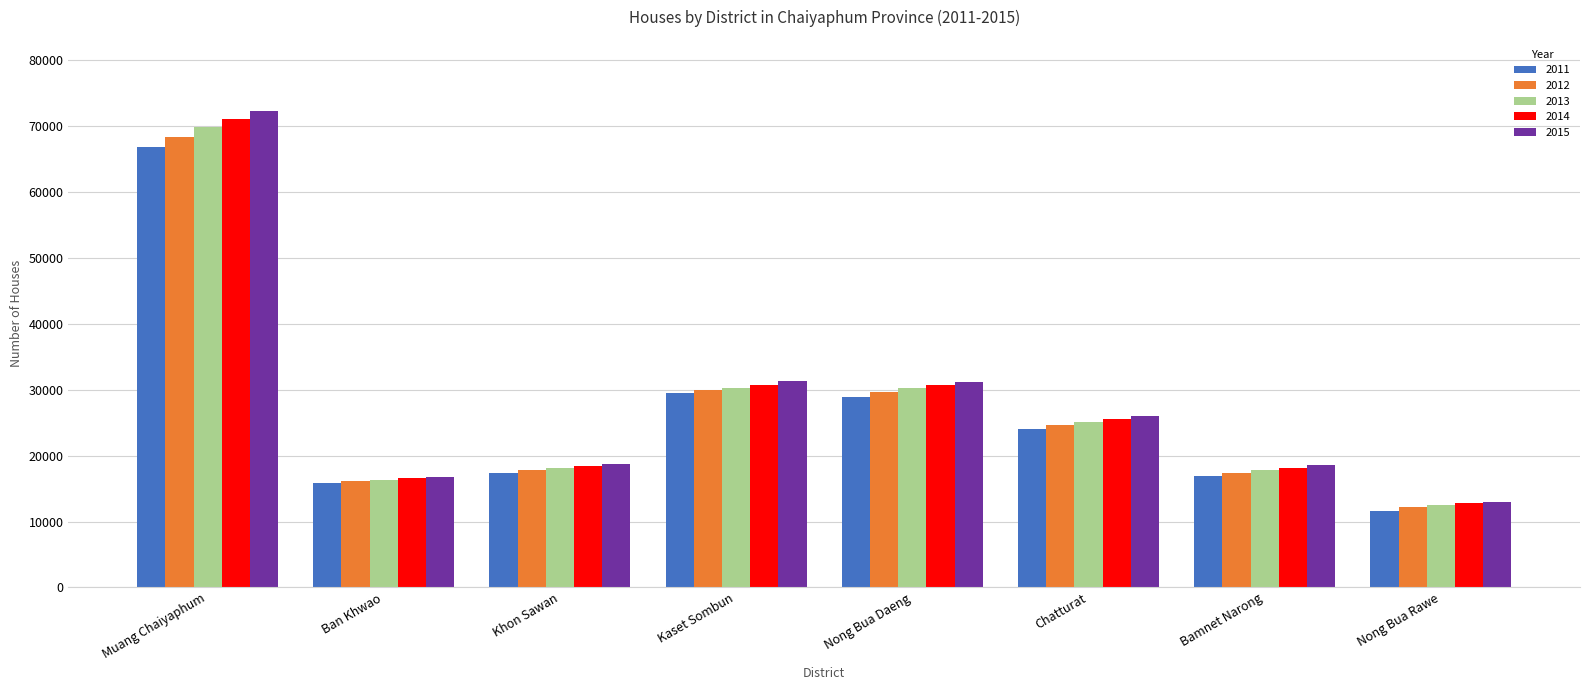

Between Chatturat and Bamnet Narong, which series saw the biggest shift?

2014